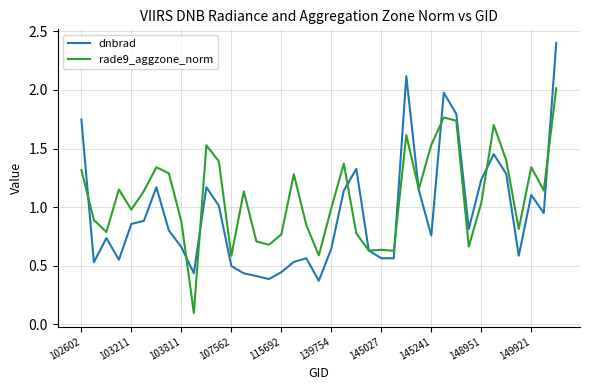

Which series has the widest spread of values?

dnbrad